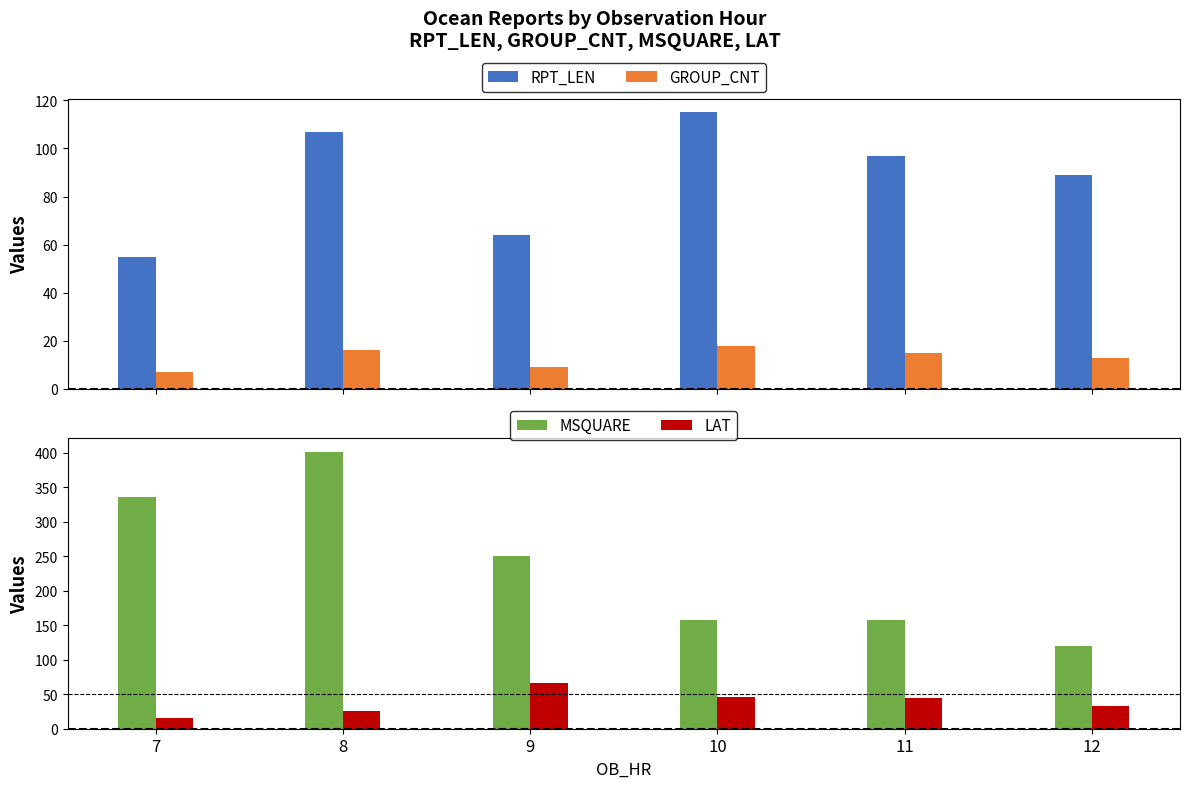

How many data points in RPT_LEN are above 97?

2